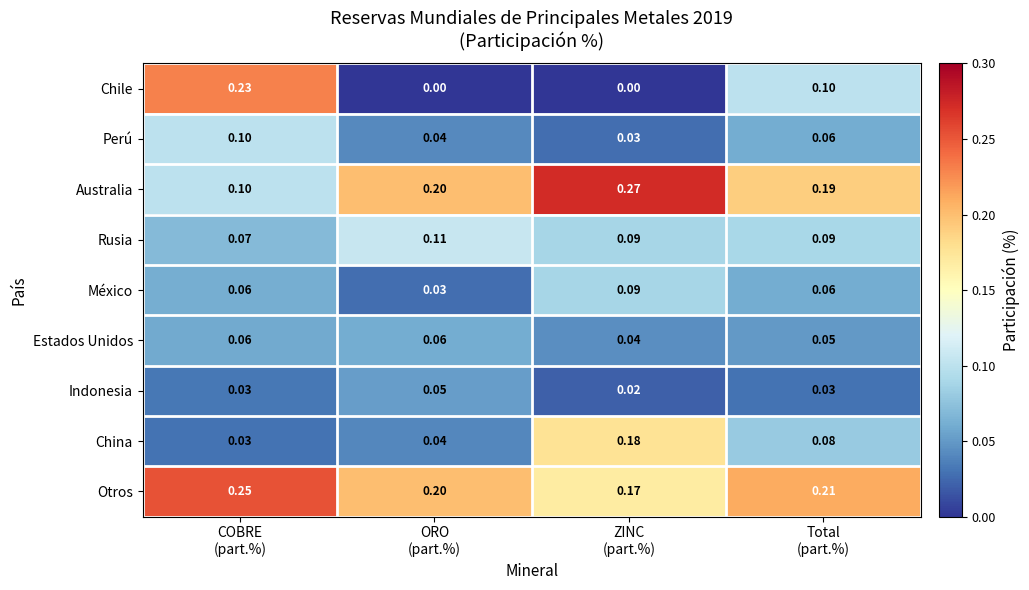

At which category is the sum across all series the highest?

COBRE
(part.%)